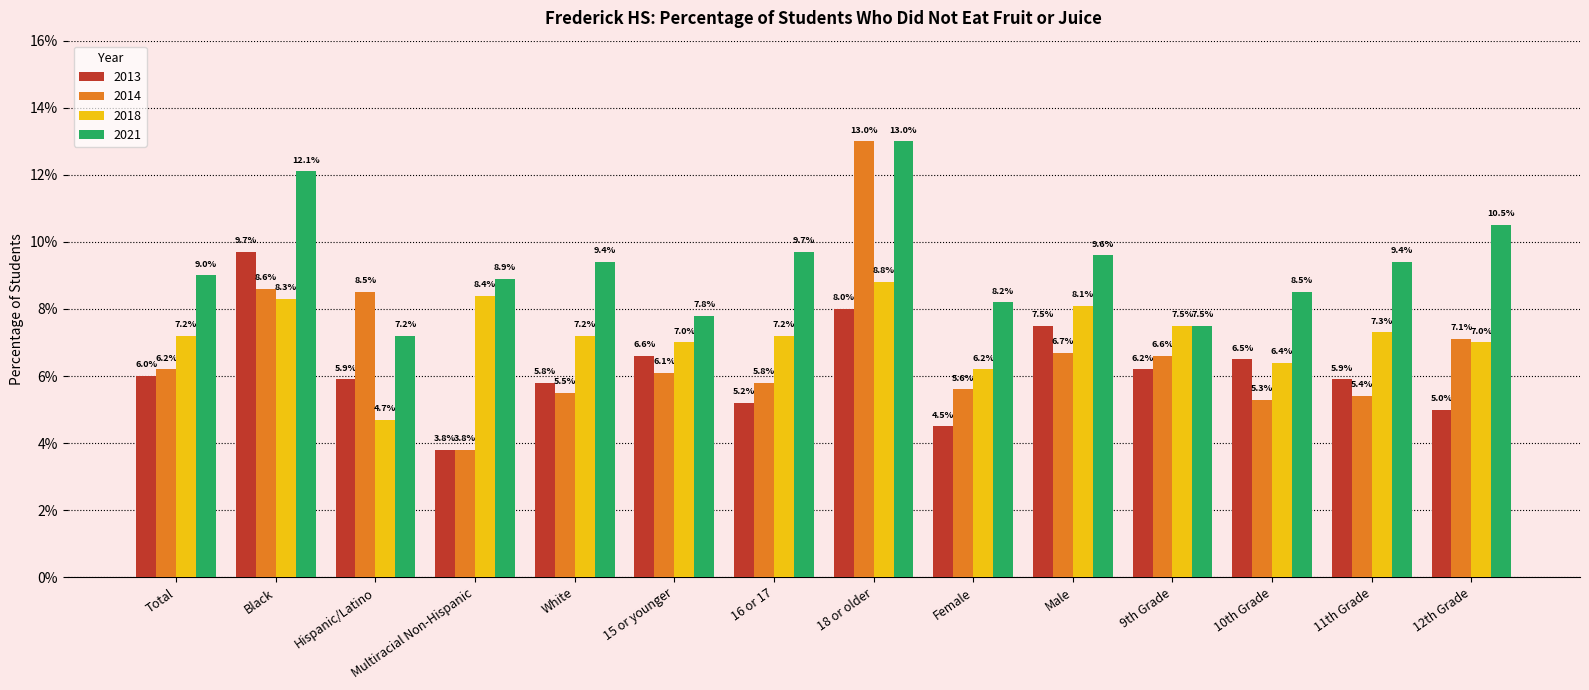

At how many categories does at least one series exceed 0?

14